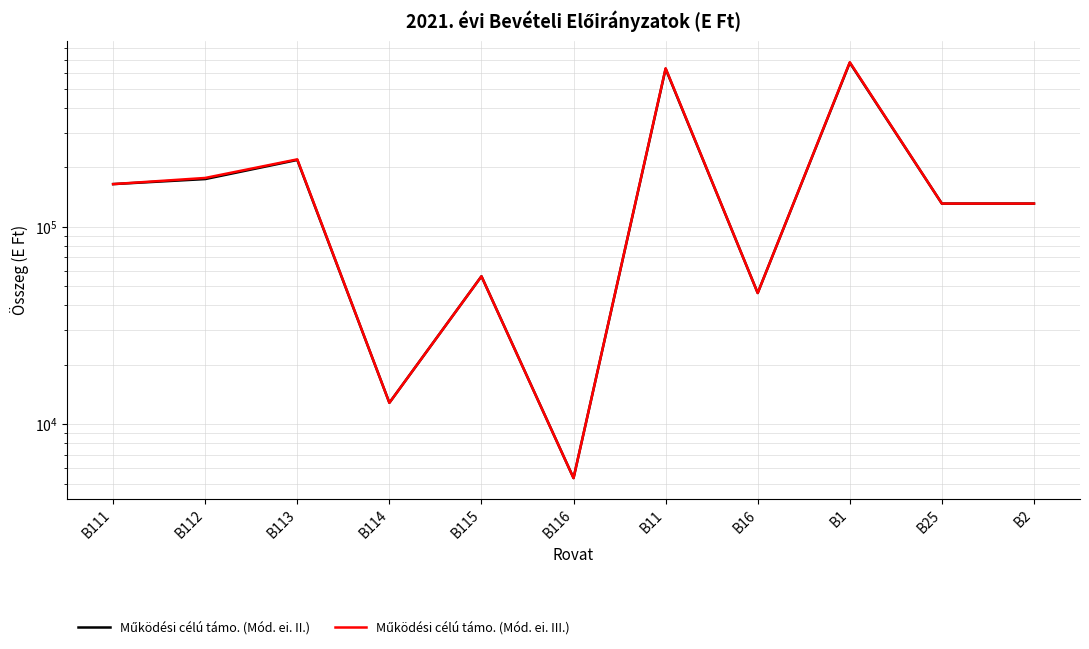

What is the approximate value of Működési célú támo. (Mód. ei. II.) at B1, to the nearest 50?

676900